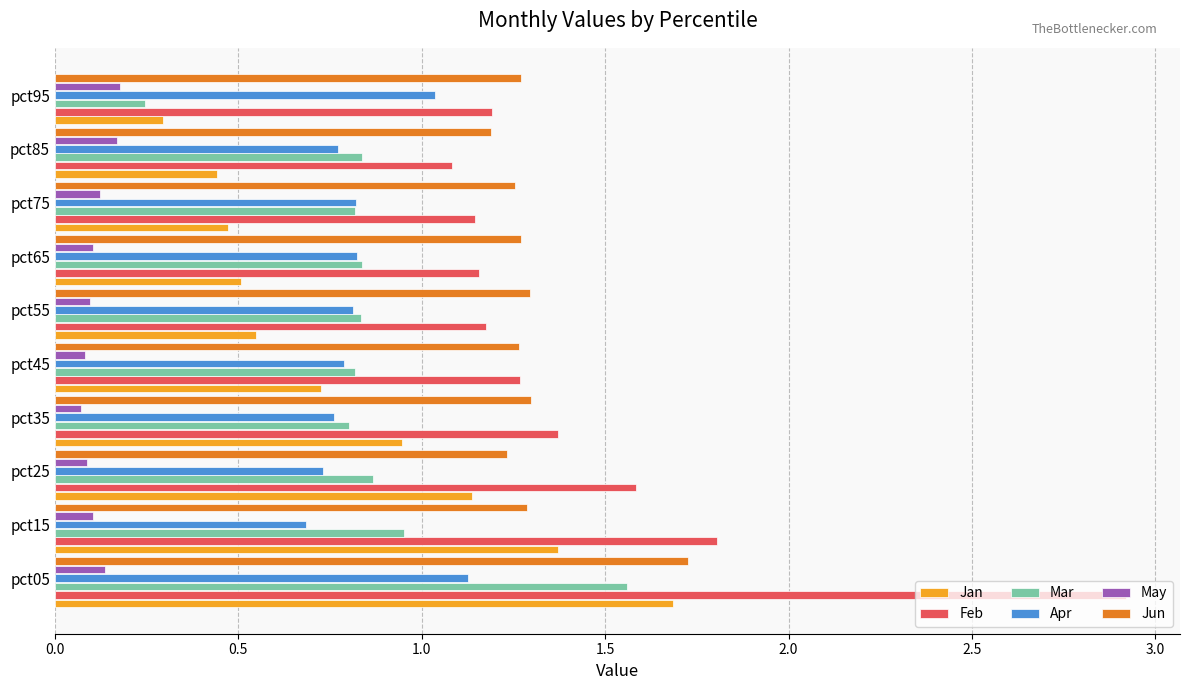

What are all the series names shown in the legend?

Jan, Feb, Mar, Apr, May, Jun